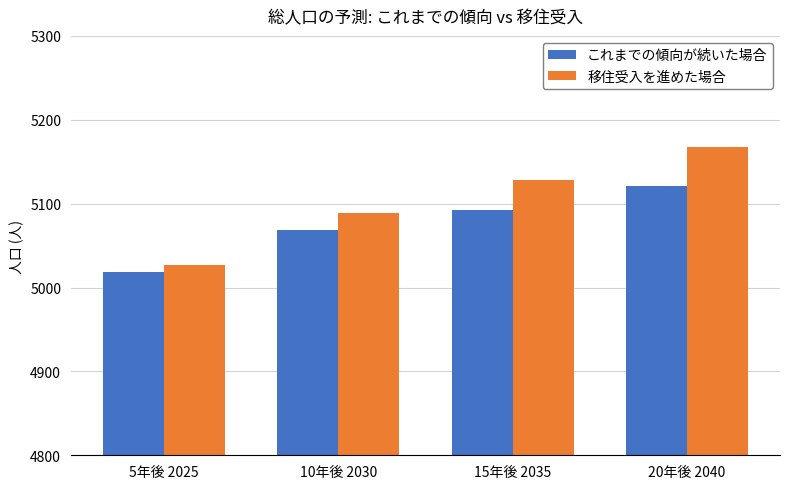

At 15年後 2035, list the series in order from largest to smallest.

移住受入を進めた場合, これまでの傾向が続いた場合